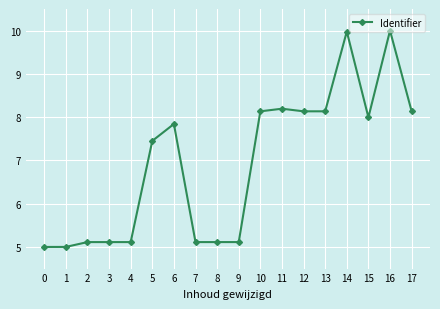

How many distinct data groups are displayed?

1